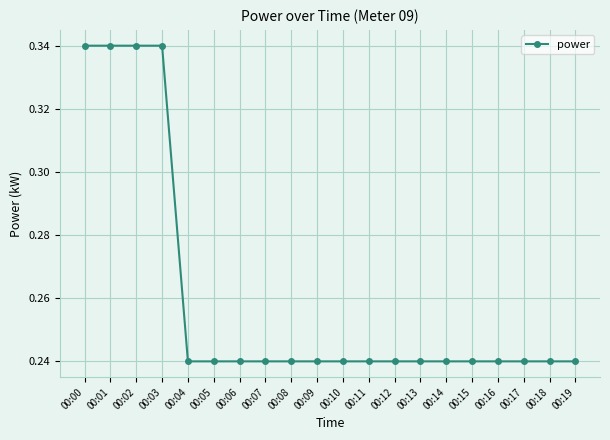

True or false: the data shows 0.1 at 00:19.

False